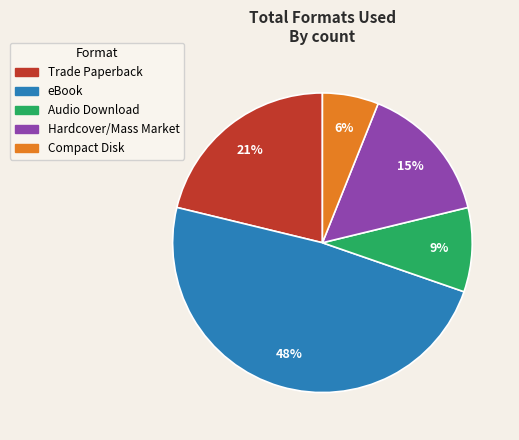

Approximately how many times larger is the value at eBook compared to Compact Disk?

8.0